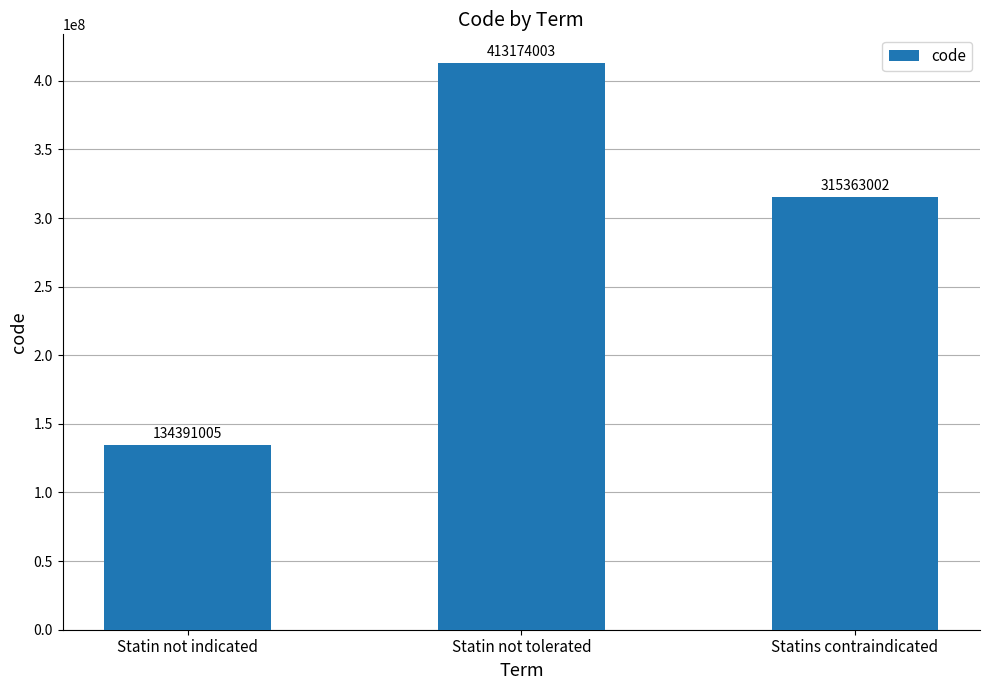

Read the value at Statins contraindicated.

315363002